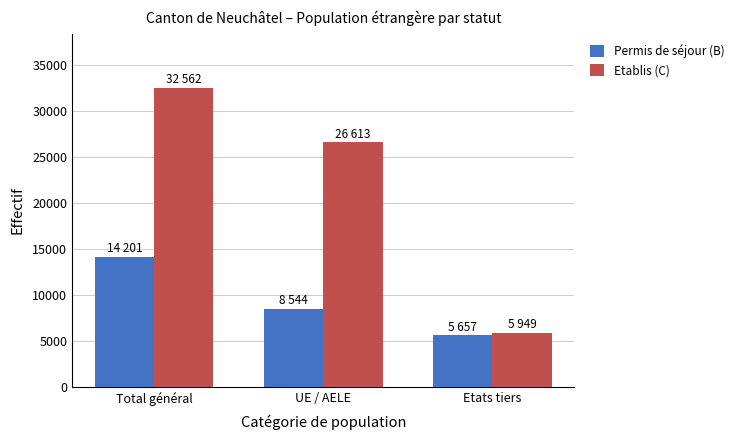

True or false: Etablis (C) has a value of 10158 at Etats tiers.

False